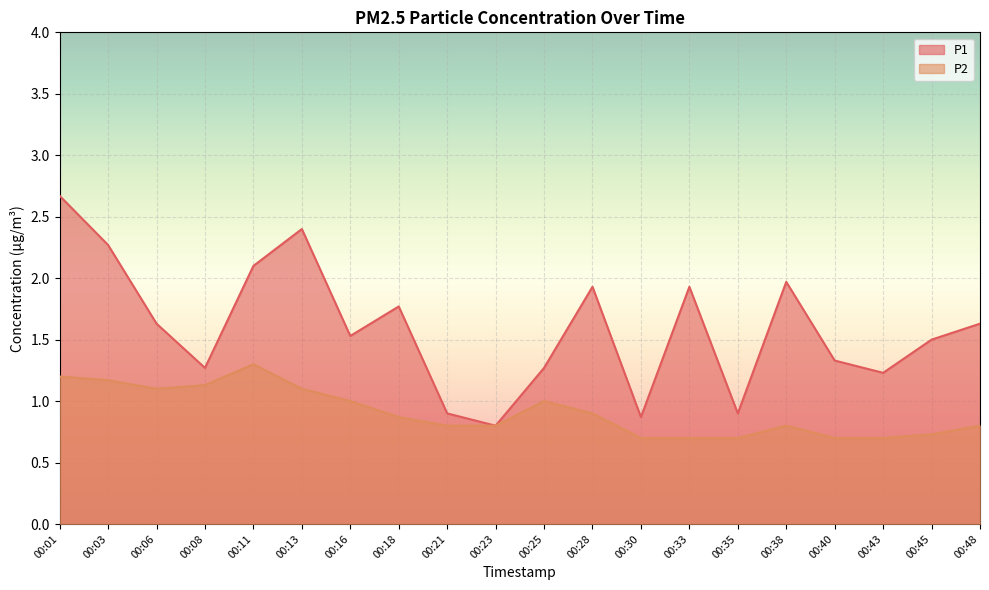

What is the value of the P1 point at the 13th from the left?

0.9